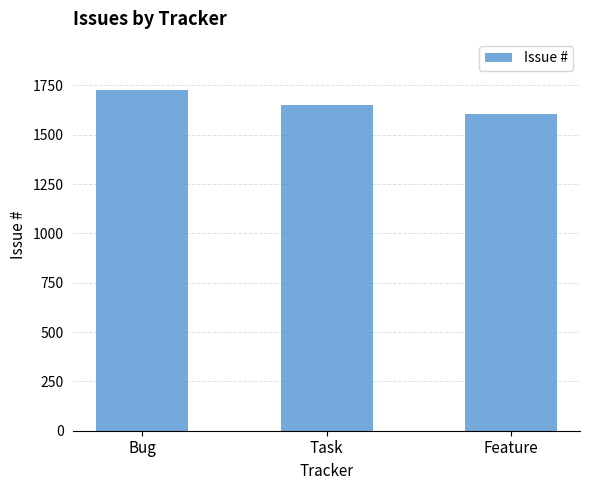

What is the maximum value shown in the chart?

1727